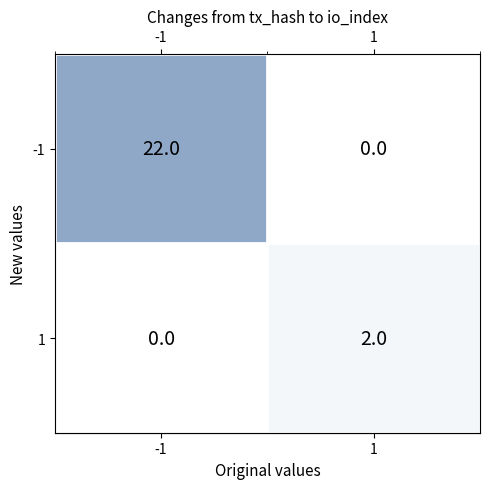

Which series has the widest spread of values?

-1